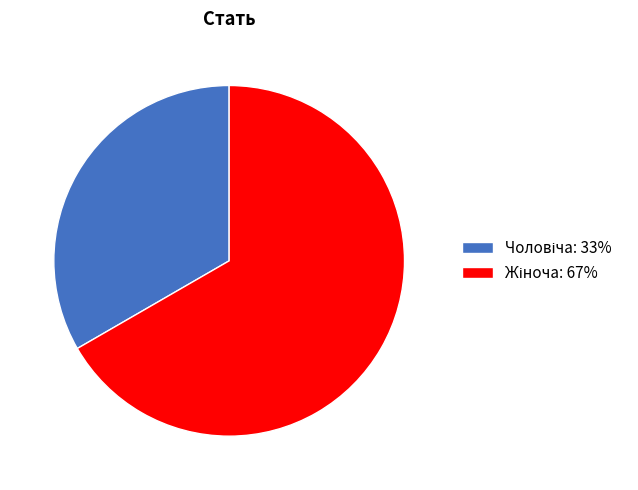

Is there any slice that represents more than half of the pie?

Yes